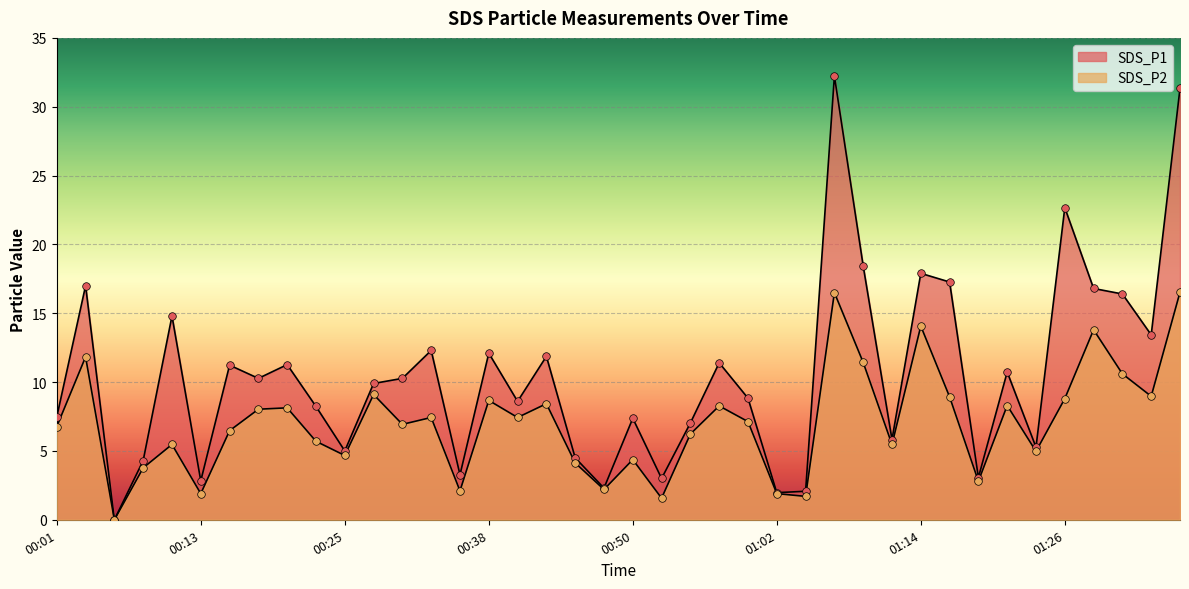

Is the value of SDS_P2 at 01:14 greater than the value of SDS_P1 at 01:31?

No